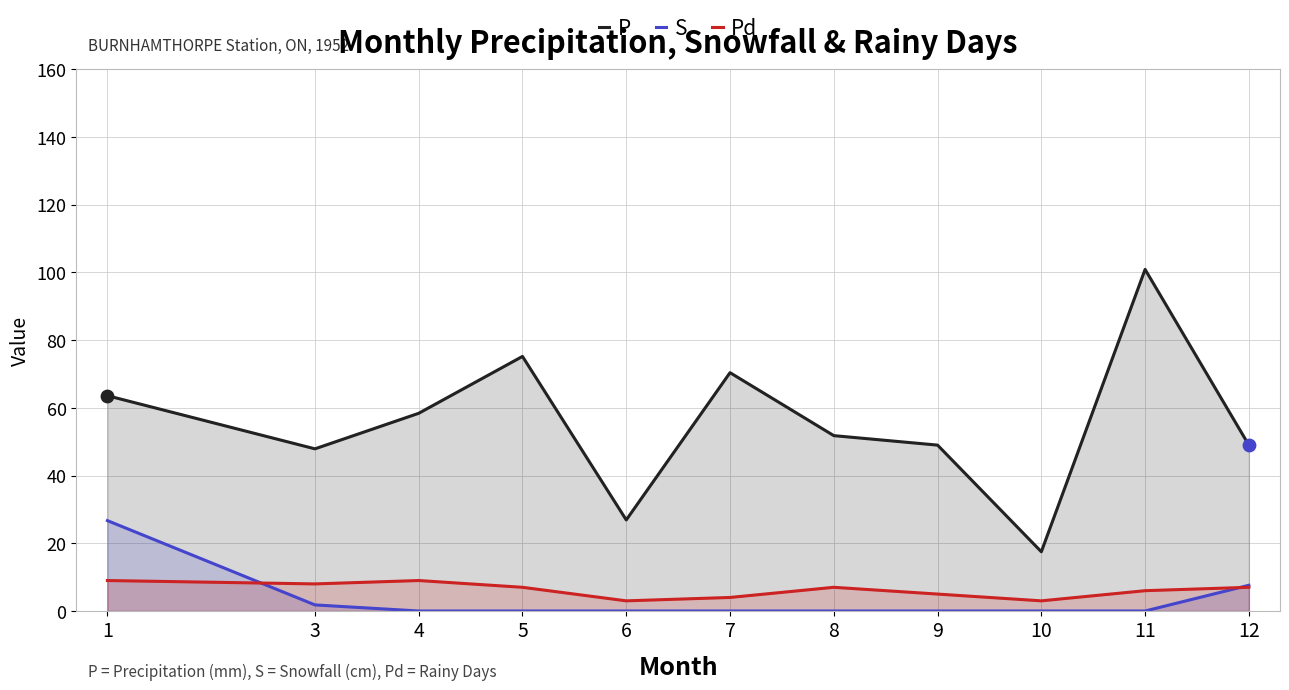

Is the value of Pd at 11 greater than the value of S at 9?

Yes